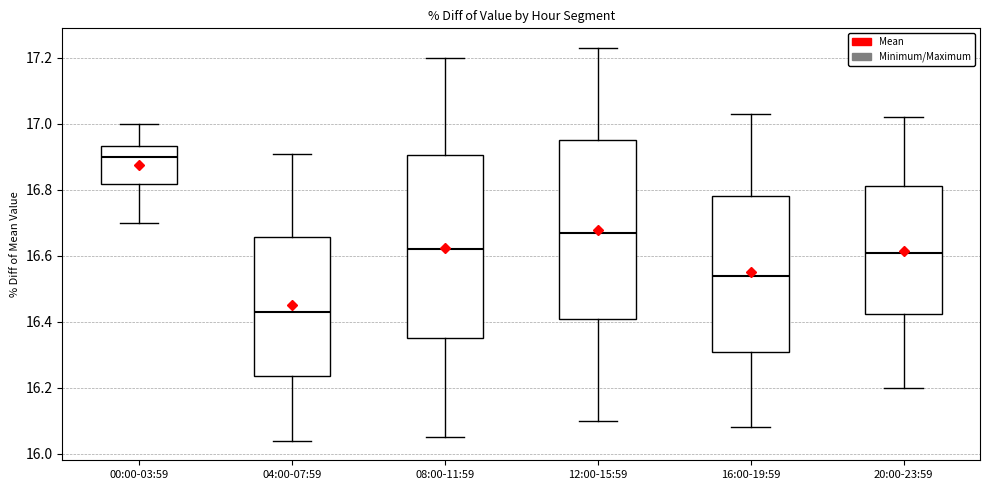

Reading left to right, read every box against the y-axis: the position of its median line, the range the box covers, and the ends of its whiskers. The values are not printed on the chart, so give them approximately, as read against the axis.

00:00-03:59: median 16.90, box 16.82 to 16.94, whiskers 16.70 to 17.00
04:00-07:59: median 16.44, box 16.24 to 16.66, whiskers 16.04 to 16.92
08:00-11:59: median 16.62, box 16.36 to 16.90, whiskers 16.06 to 17.20
12:00-15:59: median 16.68, box 16.40 to 16.96, whiskers 16.10 to 17.24
16:00-19:59: median 16.54, box 16.30 to 16.78, whiskers 16.08 to 17.04
20:00-23:59: median 16.62, box 16.42 to 16.82, whiskers 16.20 to 17.02